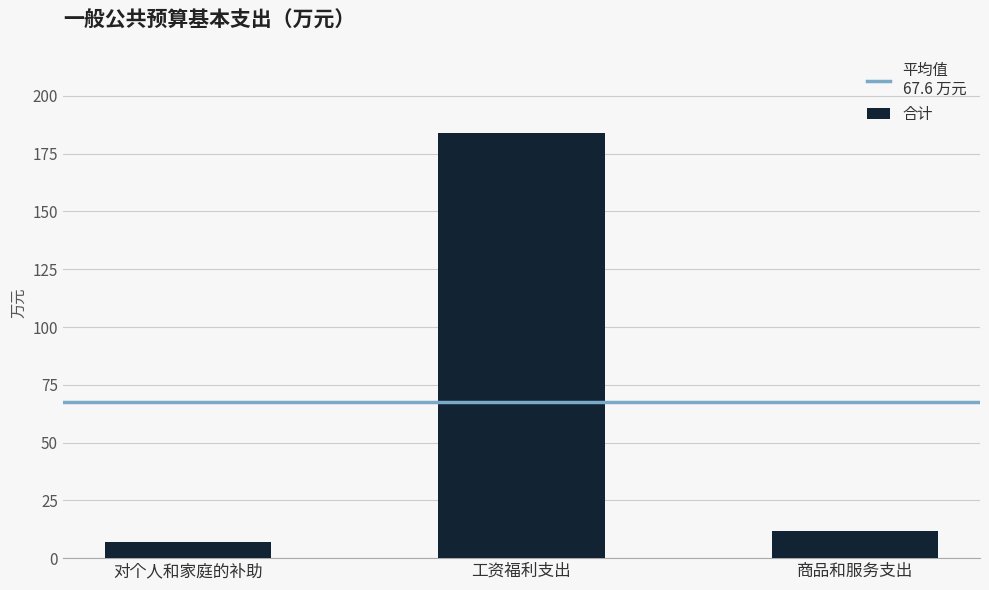

What is the difference between the maximum and minimum values?

177.0